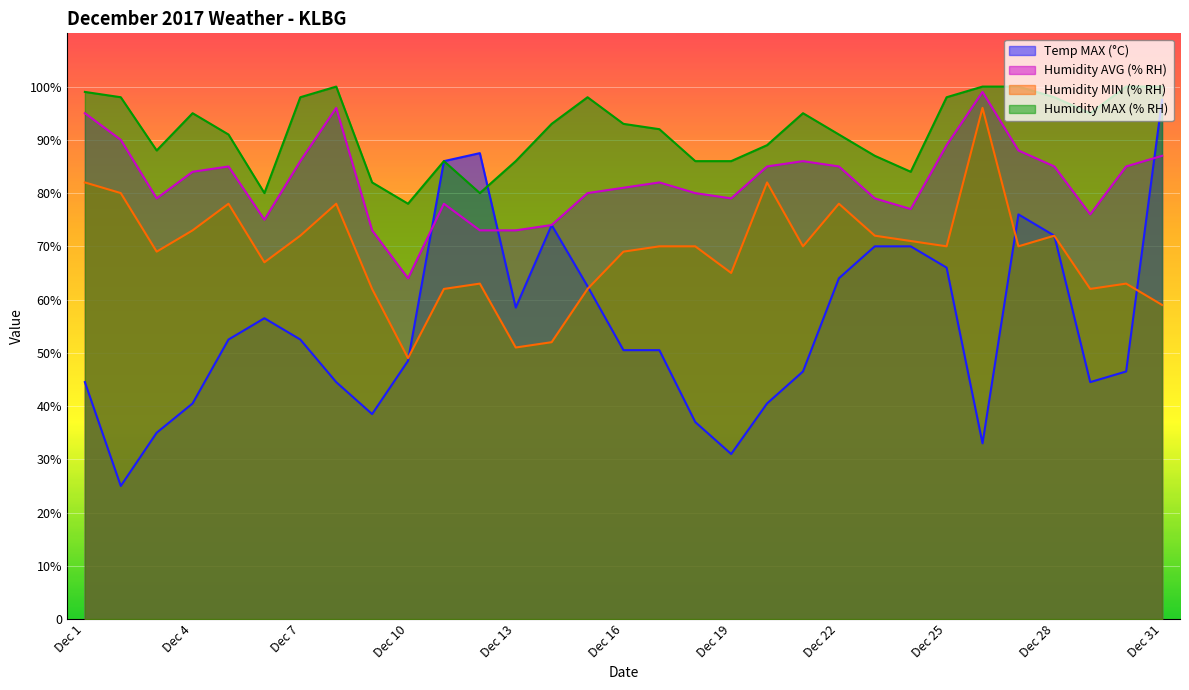

List the series in order of their peak value, lowest first.

Humidity MIN (% RH), Temp MAX (°C), Humidity AVG (% RH), Humidity MAX (% RH)